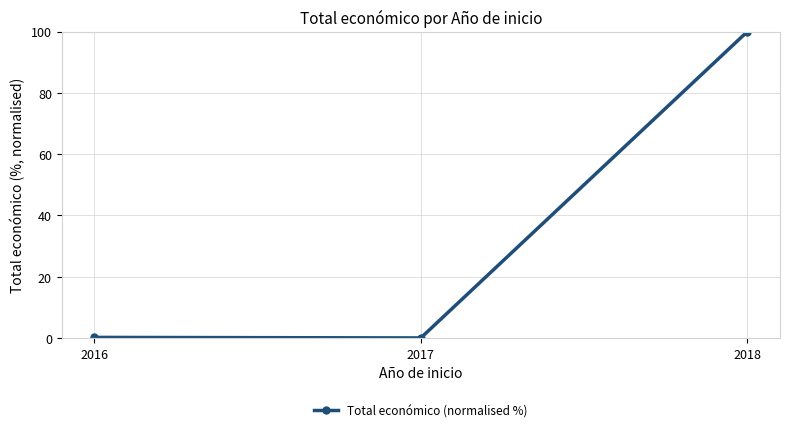

What is the approximate value at 2018?

100.0